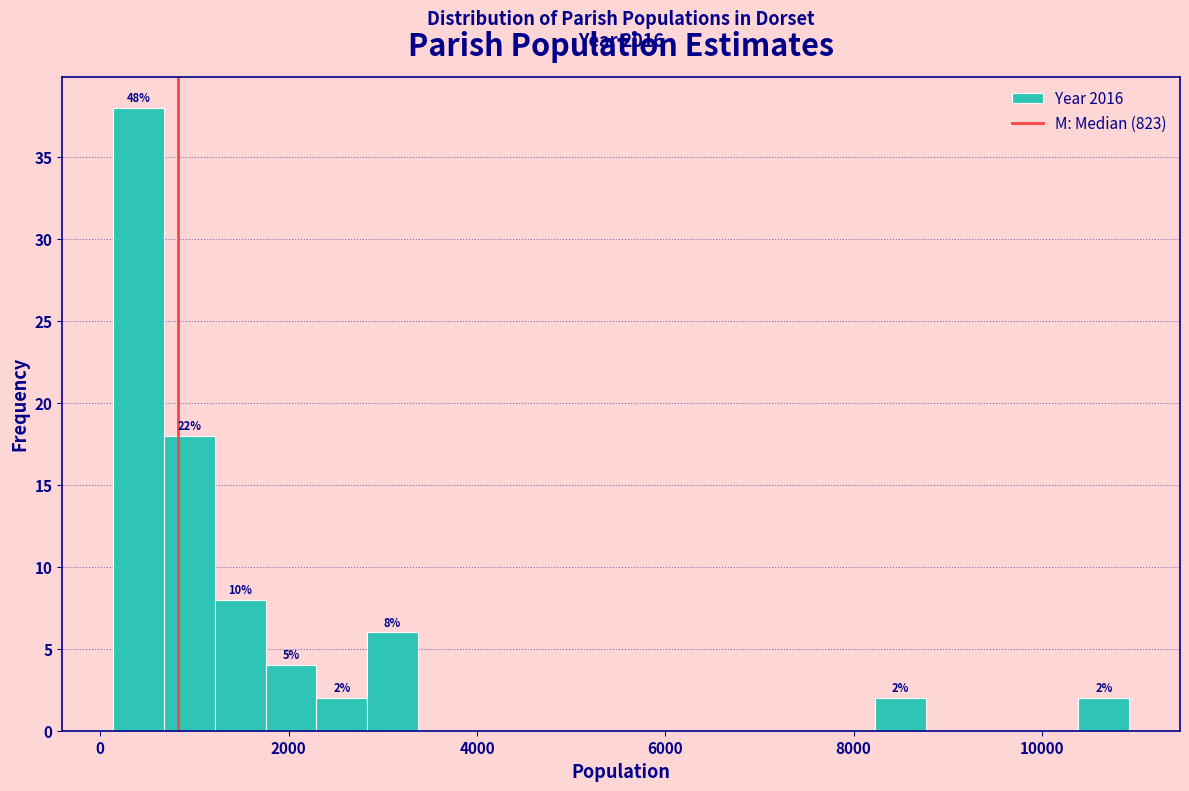

Around what value on the x-axis is the tallest bar? Give the approximate position of its centre, as read against the axis.

400